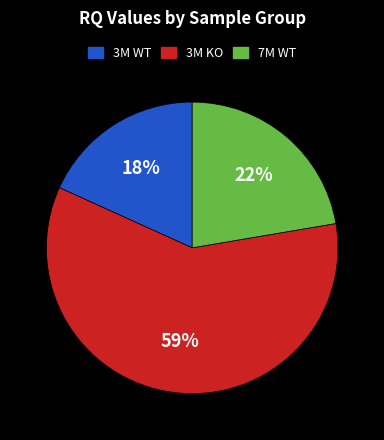

Is there a majority slice in this chart?

Yes